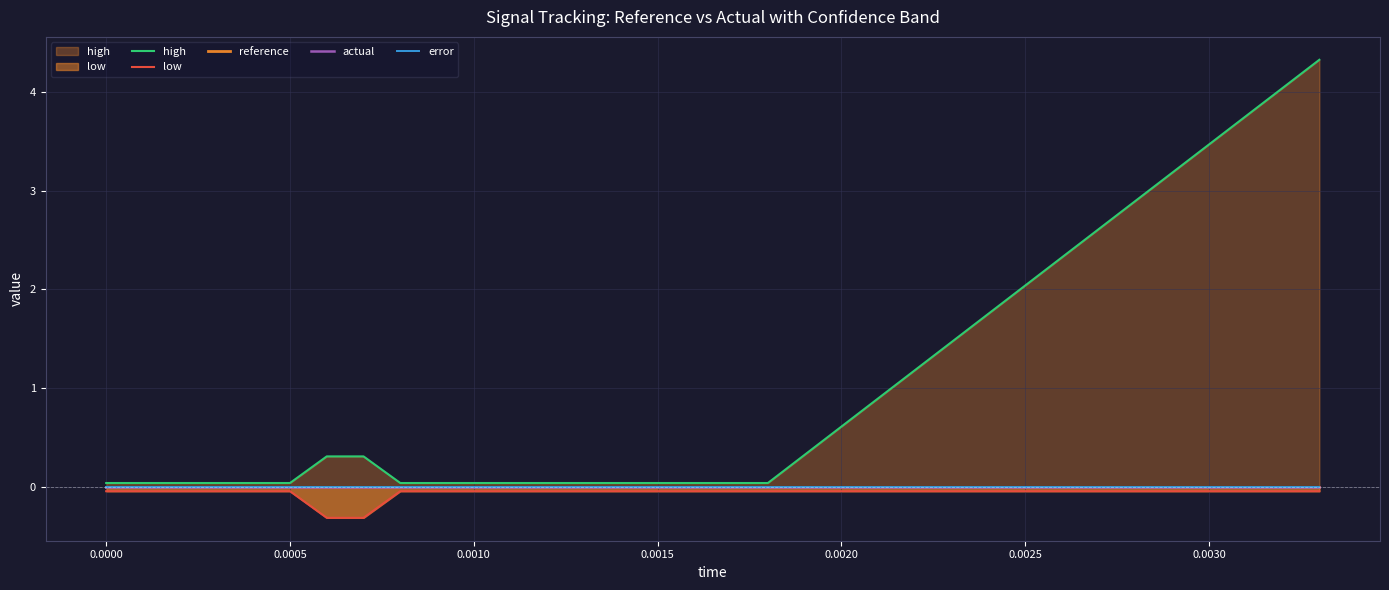

What are all the series names shown in the legend?

high, low, reference, actual, error